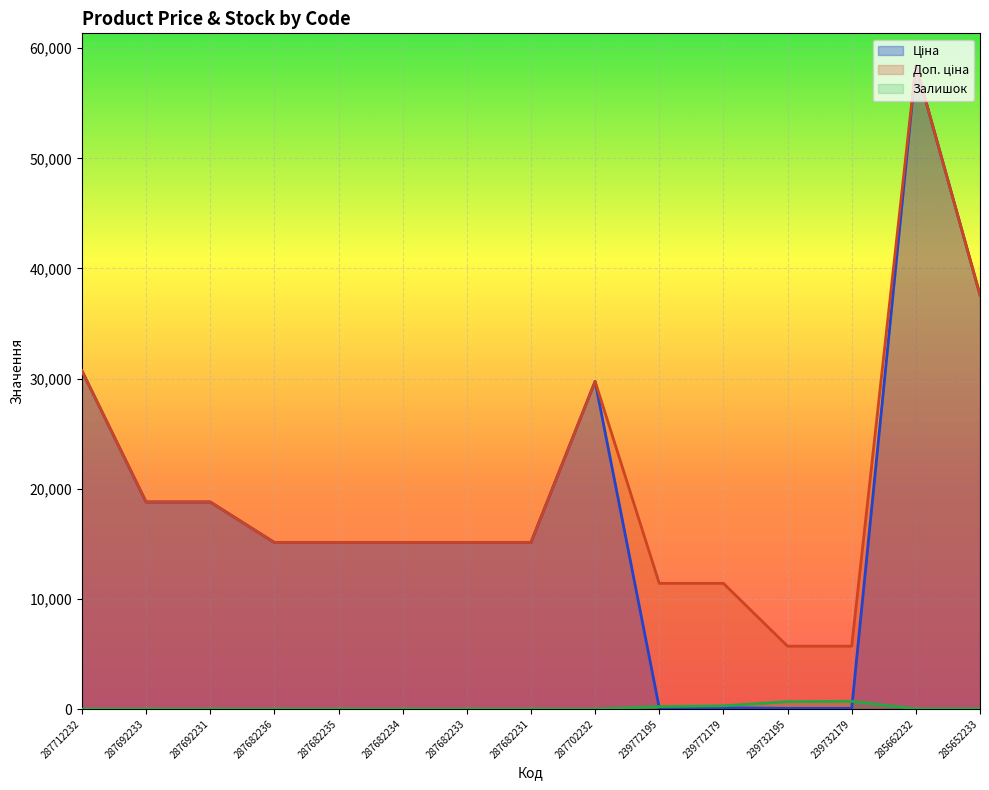

Rank the categories by Доп. ціна value from lowest to highest.

239732195, 239732179, 239772195, 239772179, 287682236, 287682235, 287682234, 287682233, 287682231, 287692233, 287692231, 287702232, 287712232, 285652233, 285662232